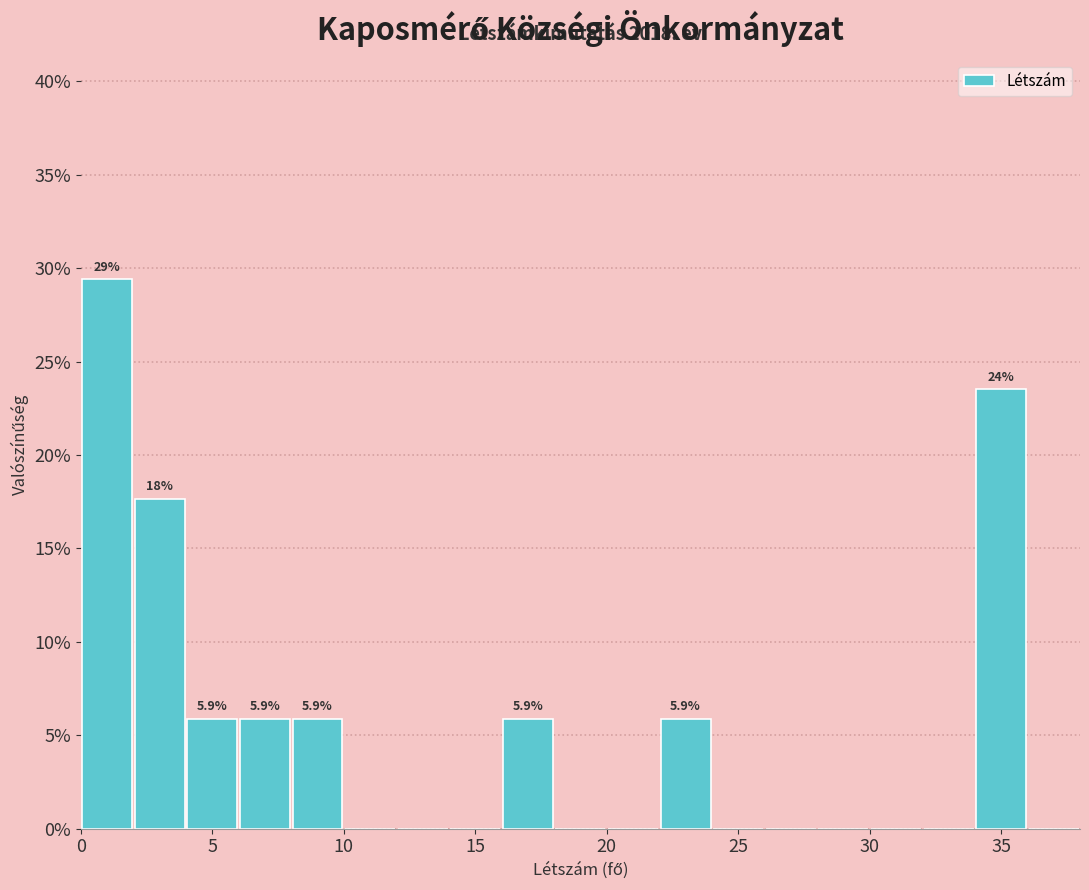

Over which range of the x-axis is the bar tallest?

0 to 2